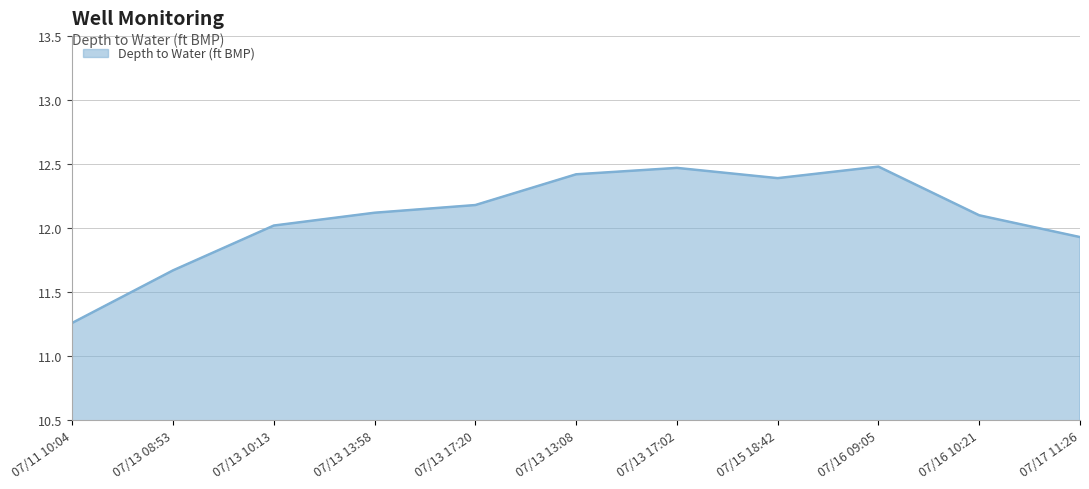

At which label is the value closest to 11?

07/11 10:04